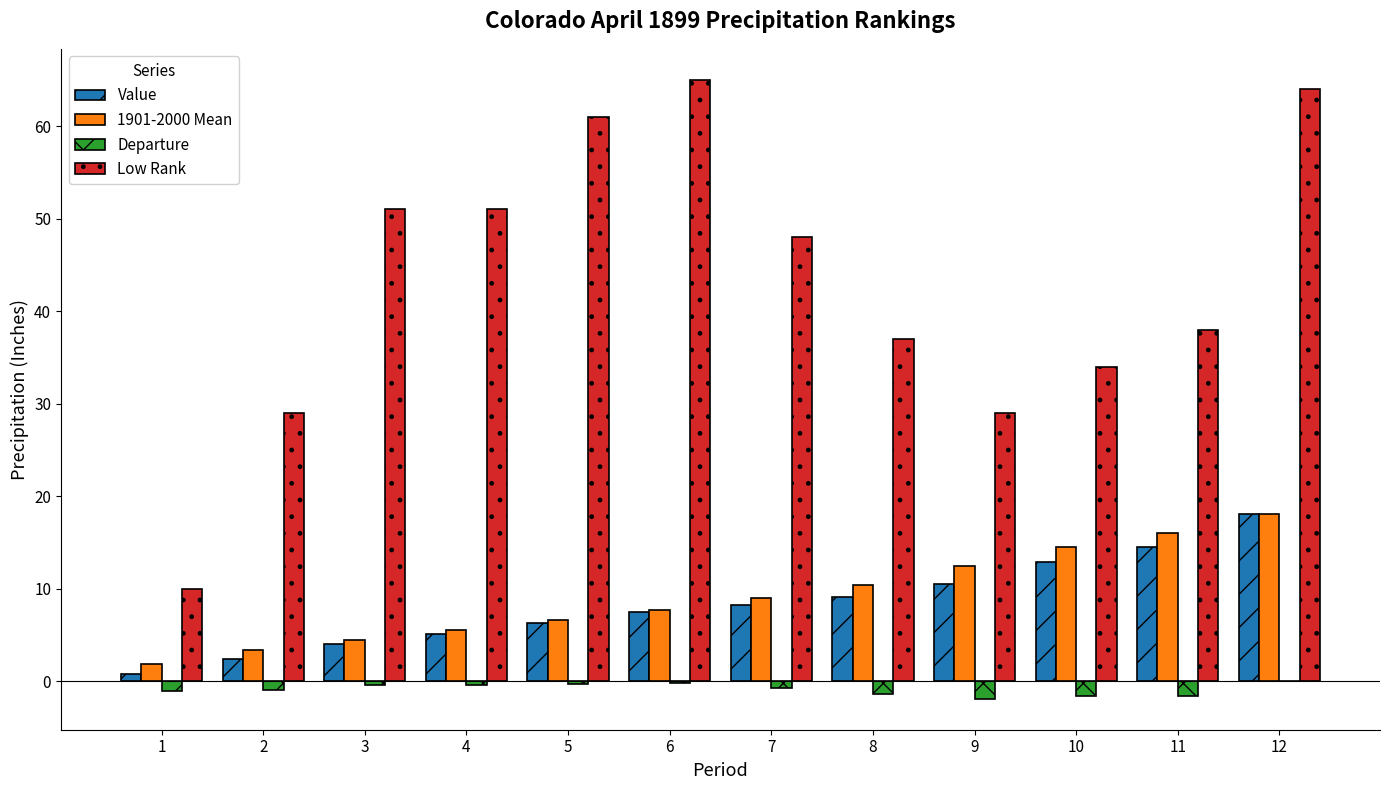

At which category is the sum across all series the highest?

12